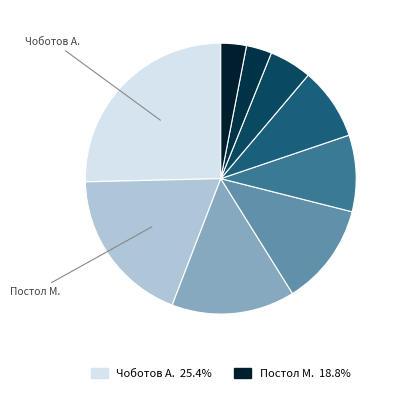

How many slices are in this pie chart?

9